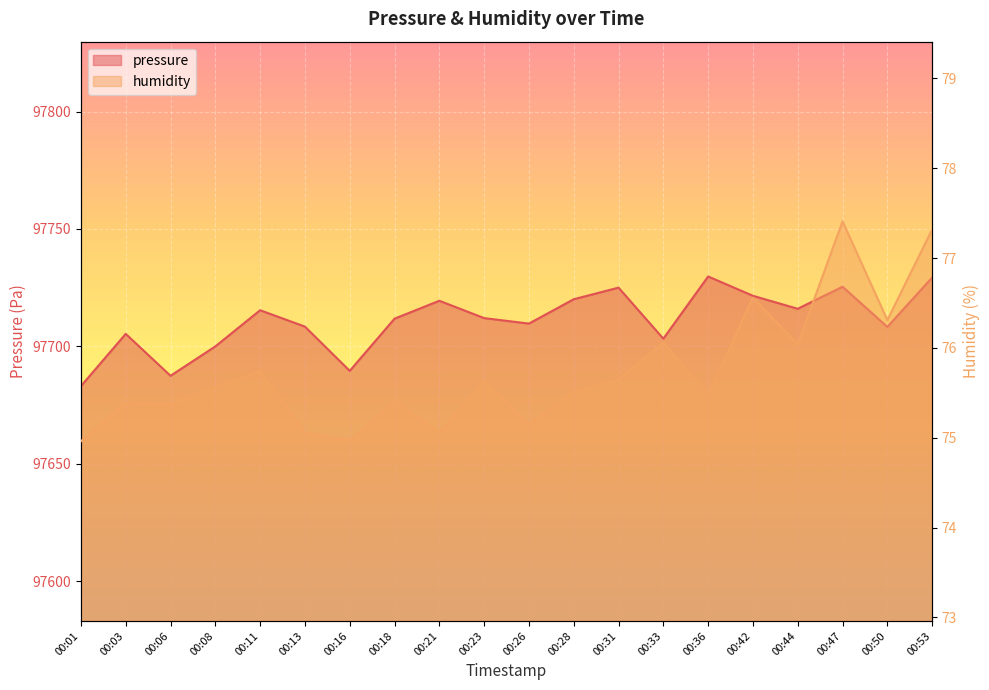

Which series has the largest total across all categories?

pressure